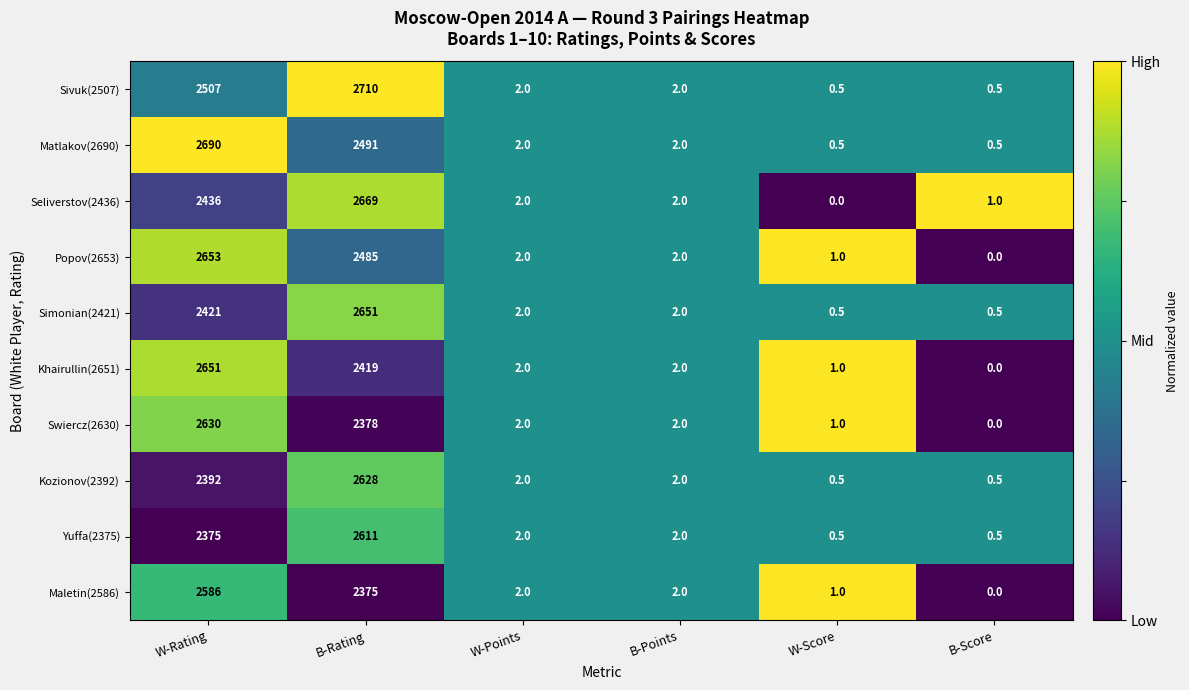

How many categories are shown in the chart?

6